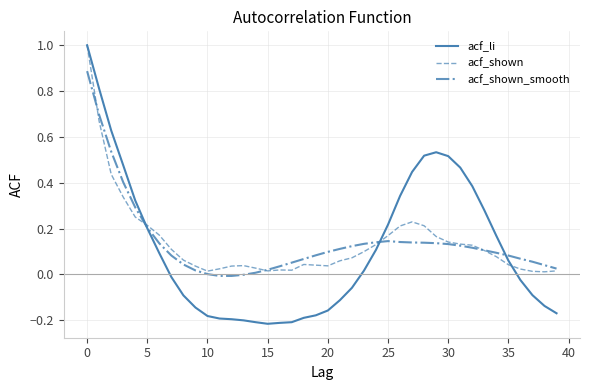

What is the maximum value for acf_li?

1.0